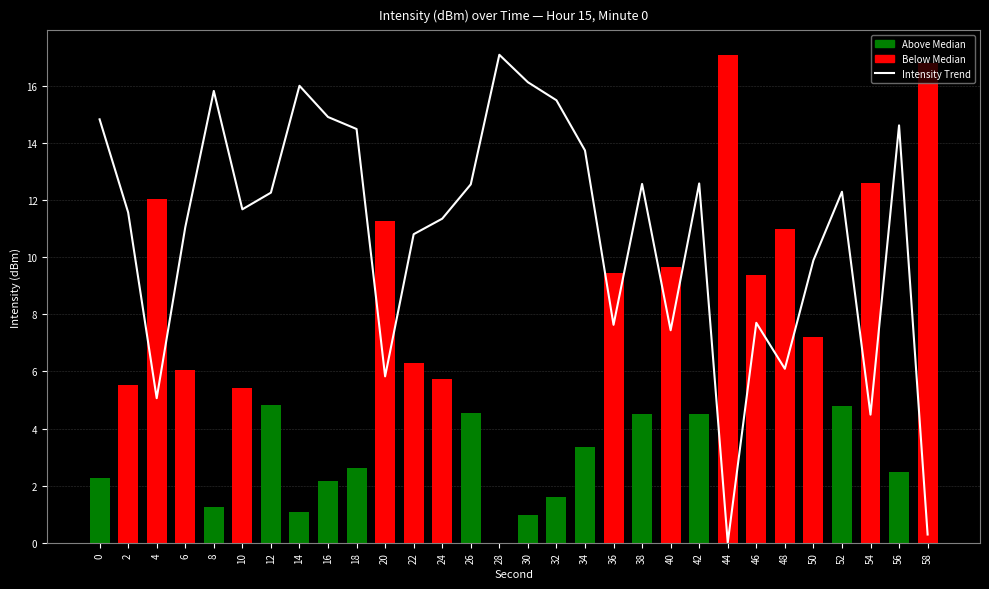

What is the difference between the maximum and minimum values?

17.1